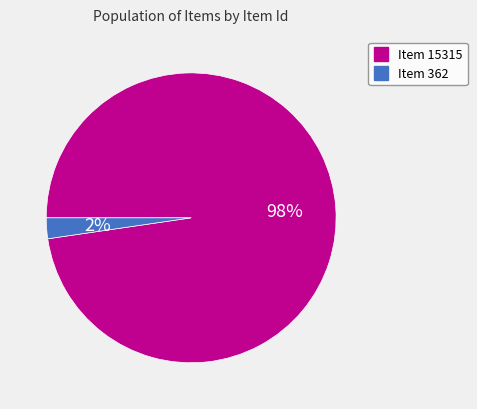

Which slice is the smallest?

Item 362